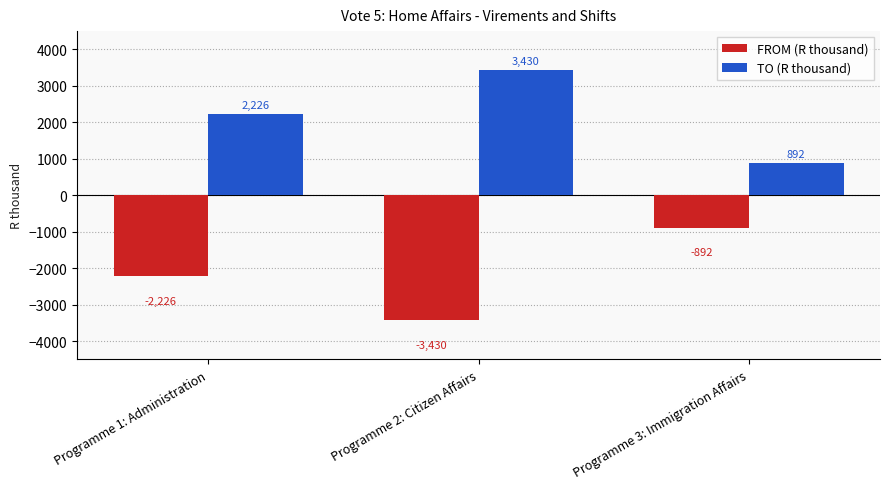

Reading left to right, extract all data points from this chart.

FROM (R thousand): -2226	-3430	-892
TO (R thousand): 2226	3430	892